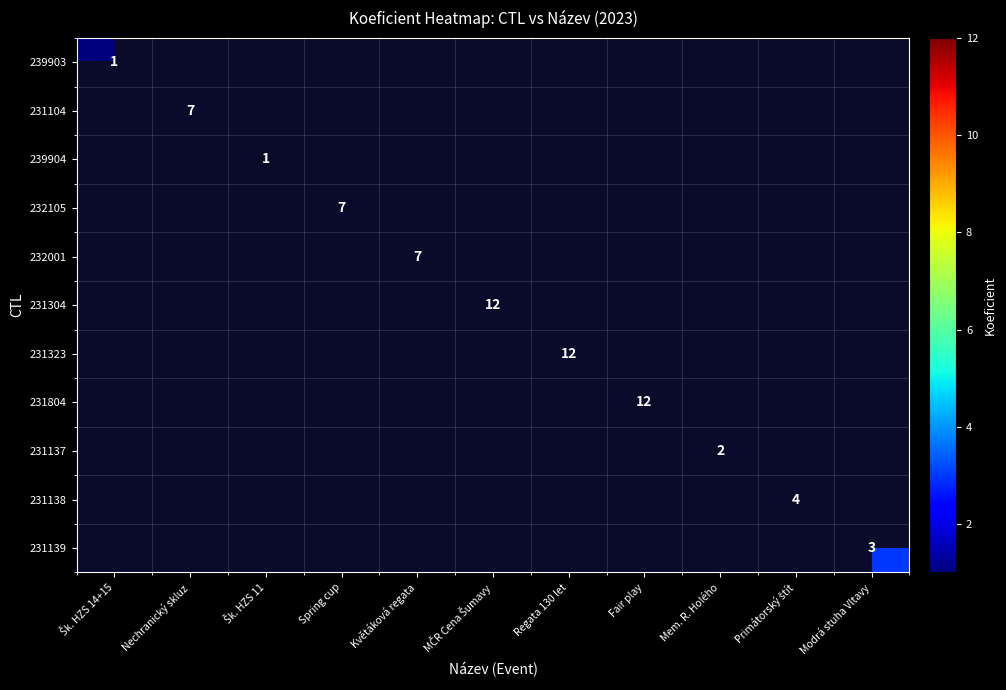

What is the smallest value displayed?

1.0